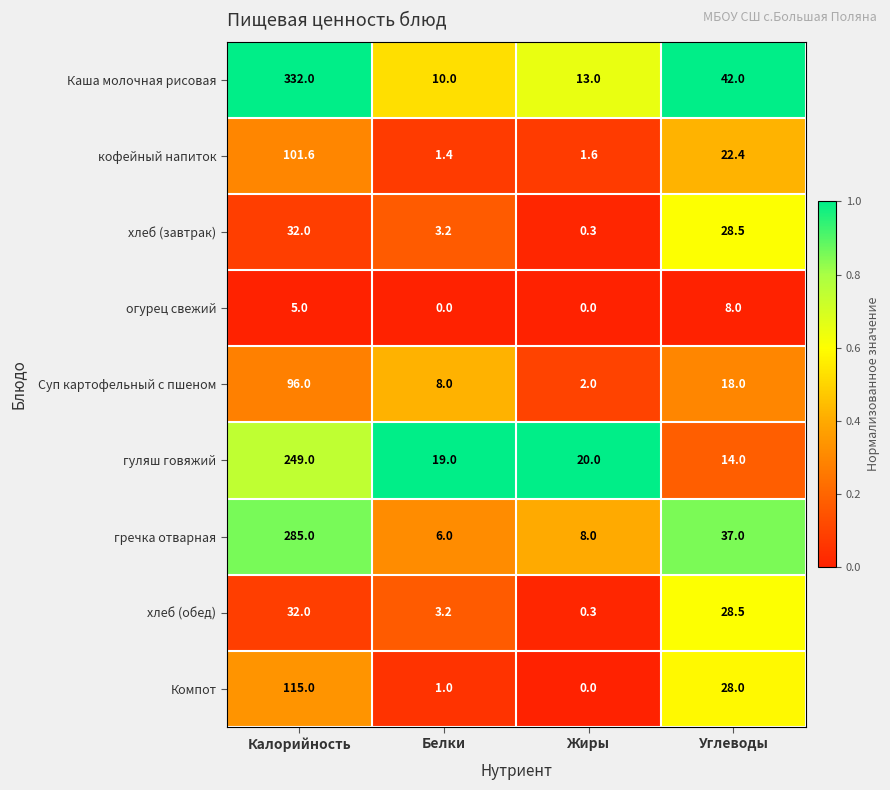

List the labels in order of хлеб (завтрак) value, largest first.

Калорийность, Углеводы, Белки, Жиры